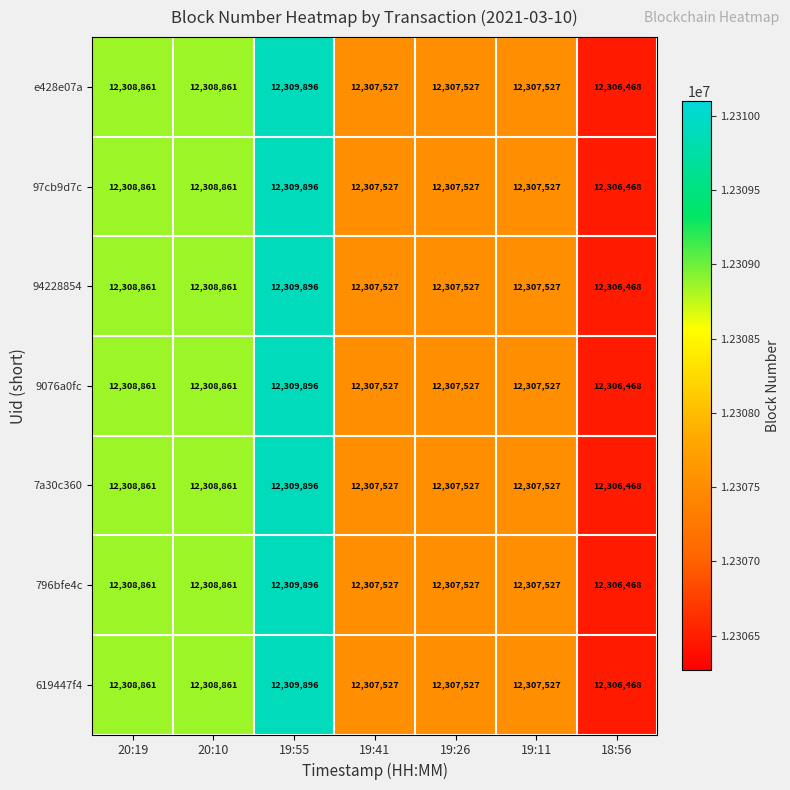

Is it true that 619447f4 equals 12307527 at 19:11?

True